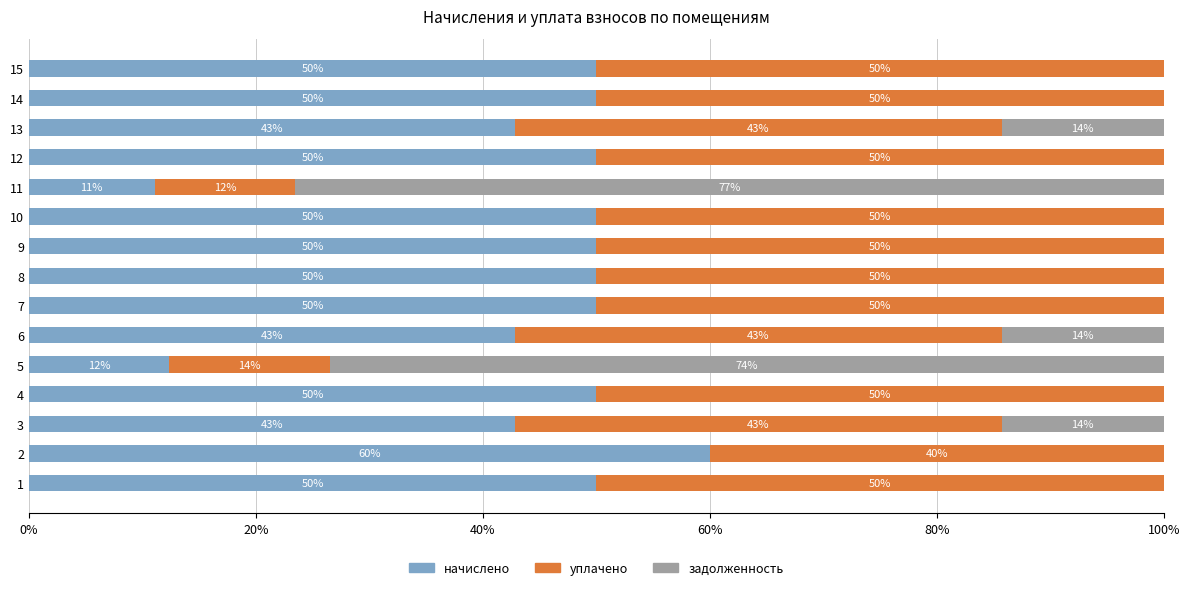

The начислено series shows 73.7 at 1. True or false?

False